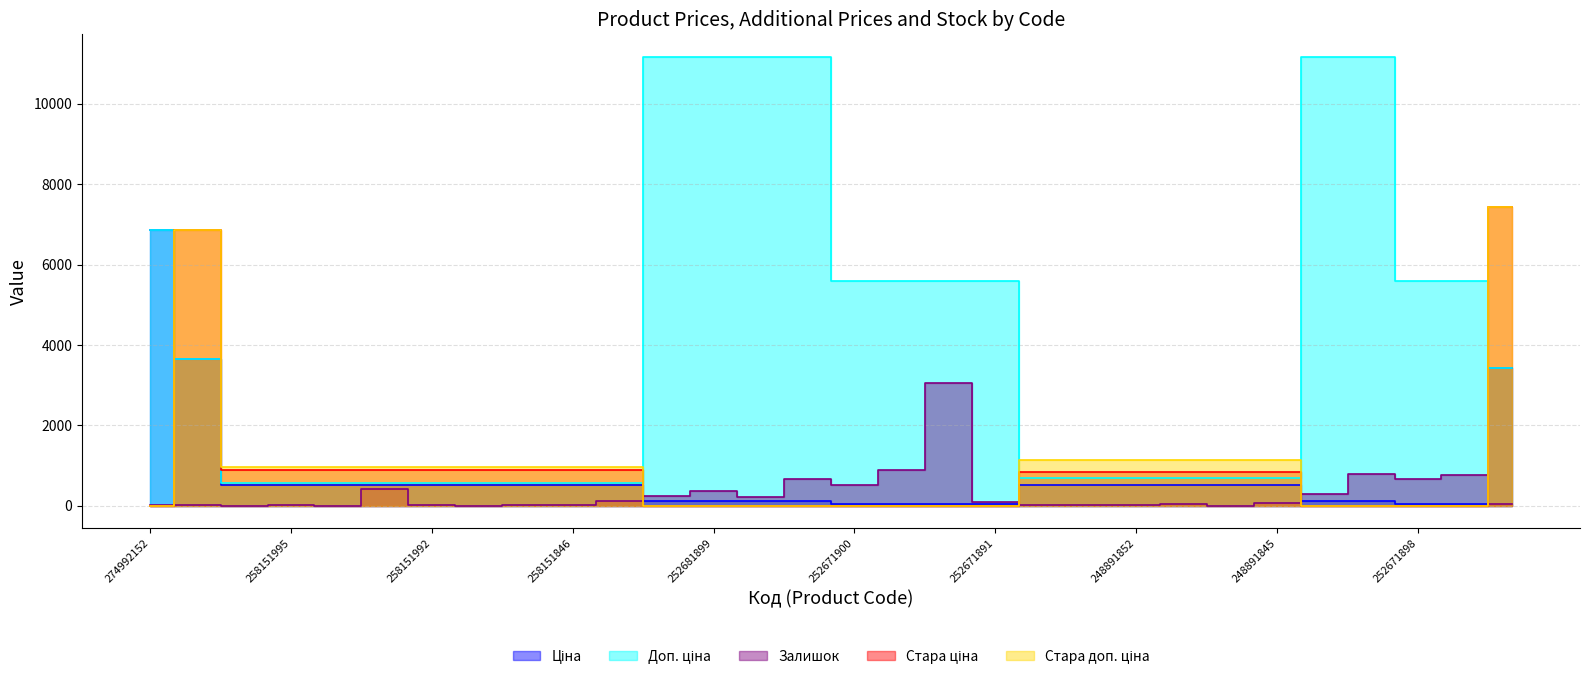

How many lines are shown in the chart?

5